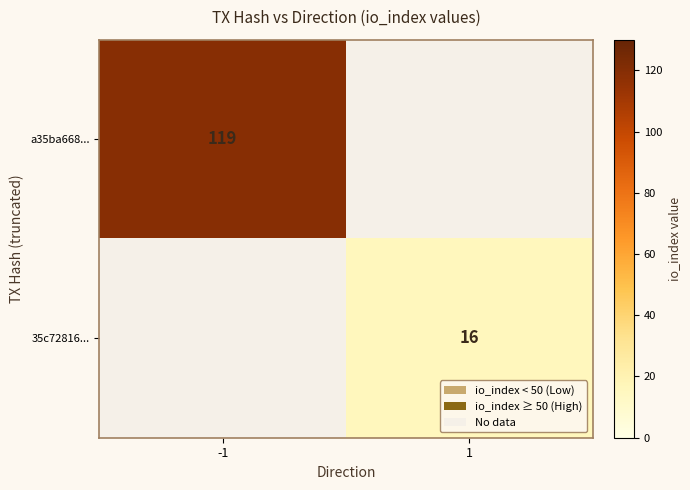

At which label does a35ba668... reach its minimum?

-1